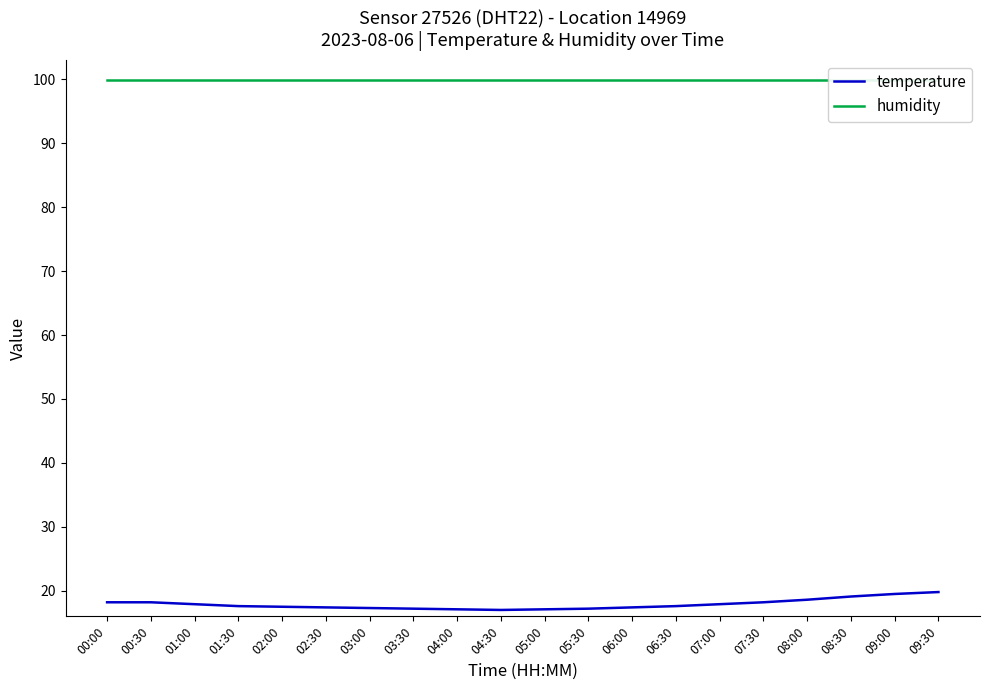

At how many categories does at least one series exceed 59?

20